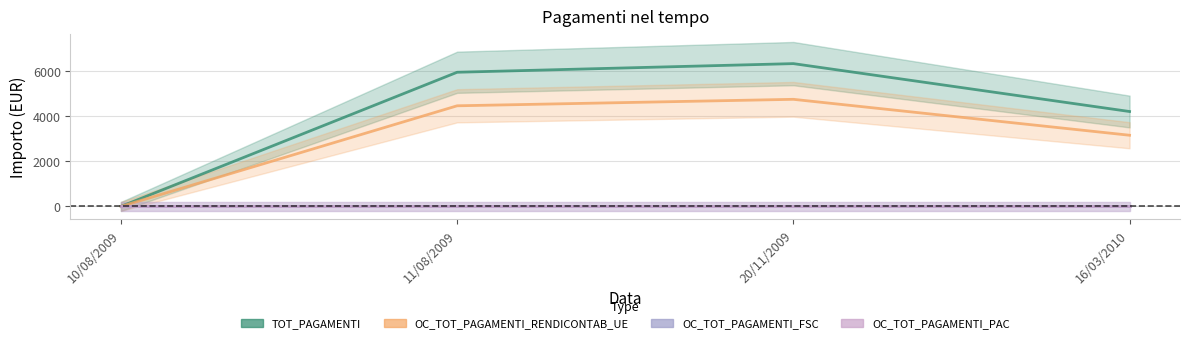

At which label is TOT_PAGAMENTI closest to 3171?

16/03/2010